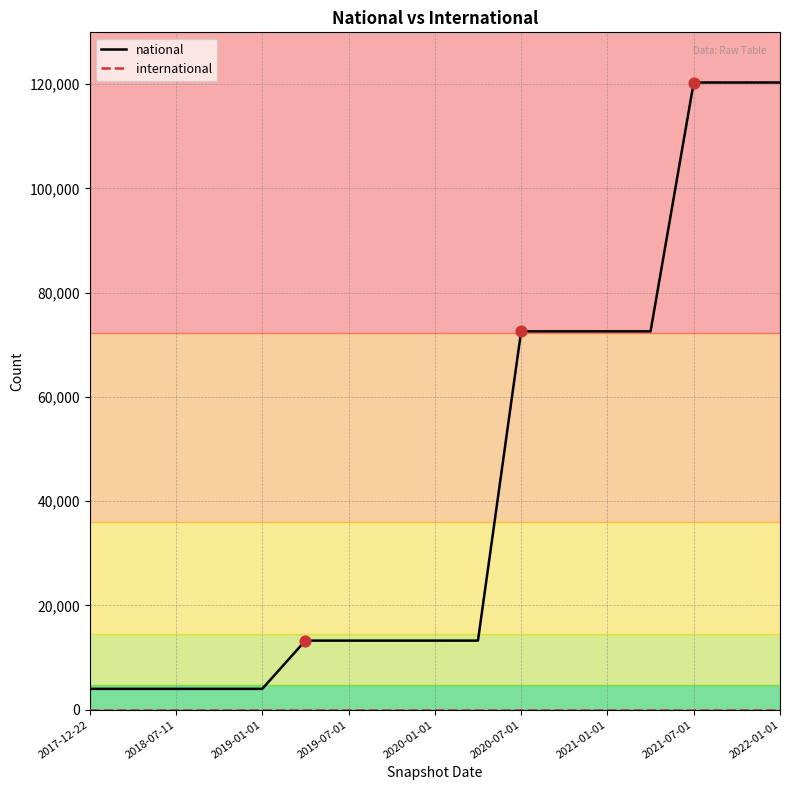

Which series has the largest total across all categories?

national